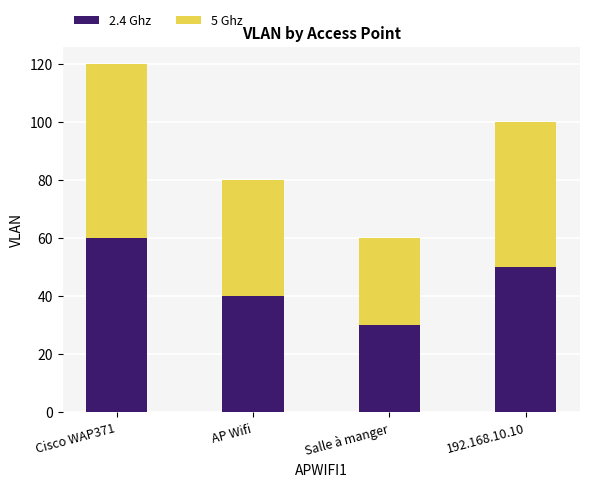

What value does the 2.4 Ghz series have at Salle à manger, to the nearest 10?

30